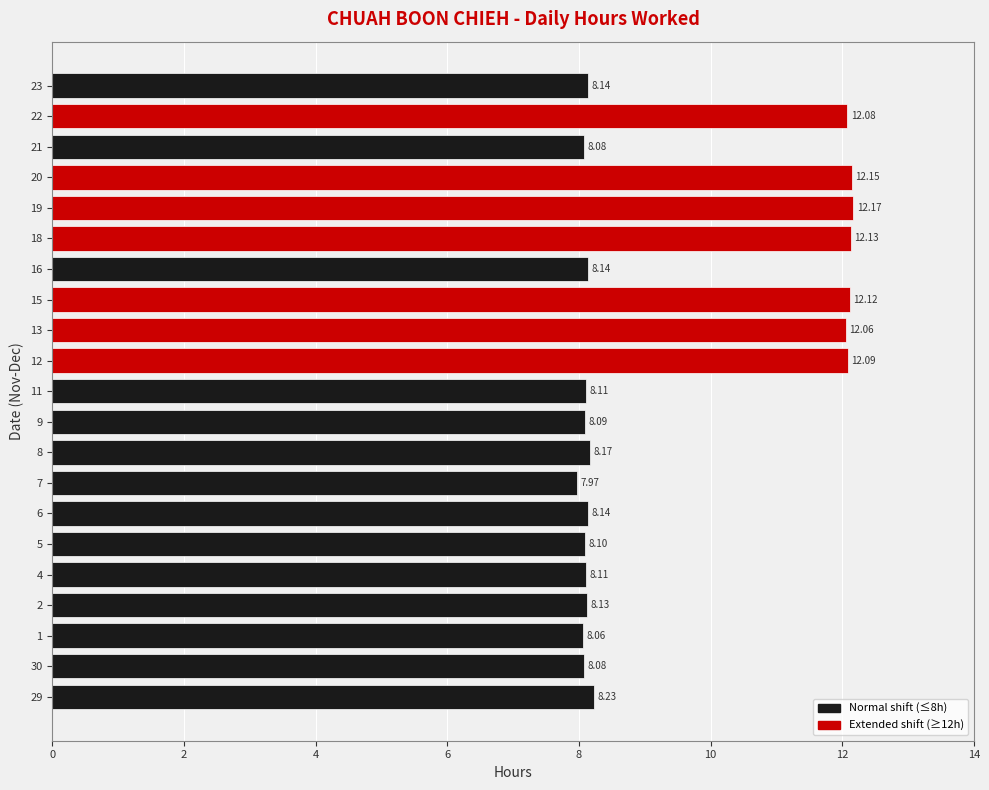

The value at 12 is 12.1. True or false?

True